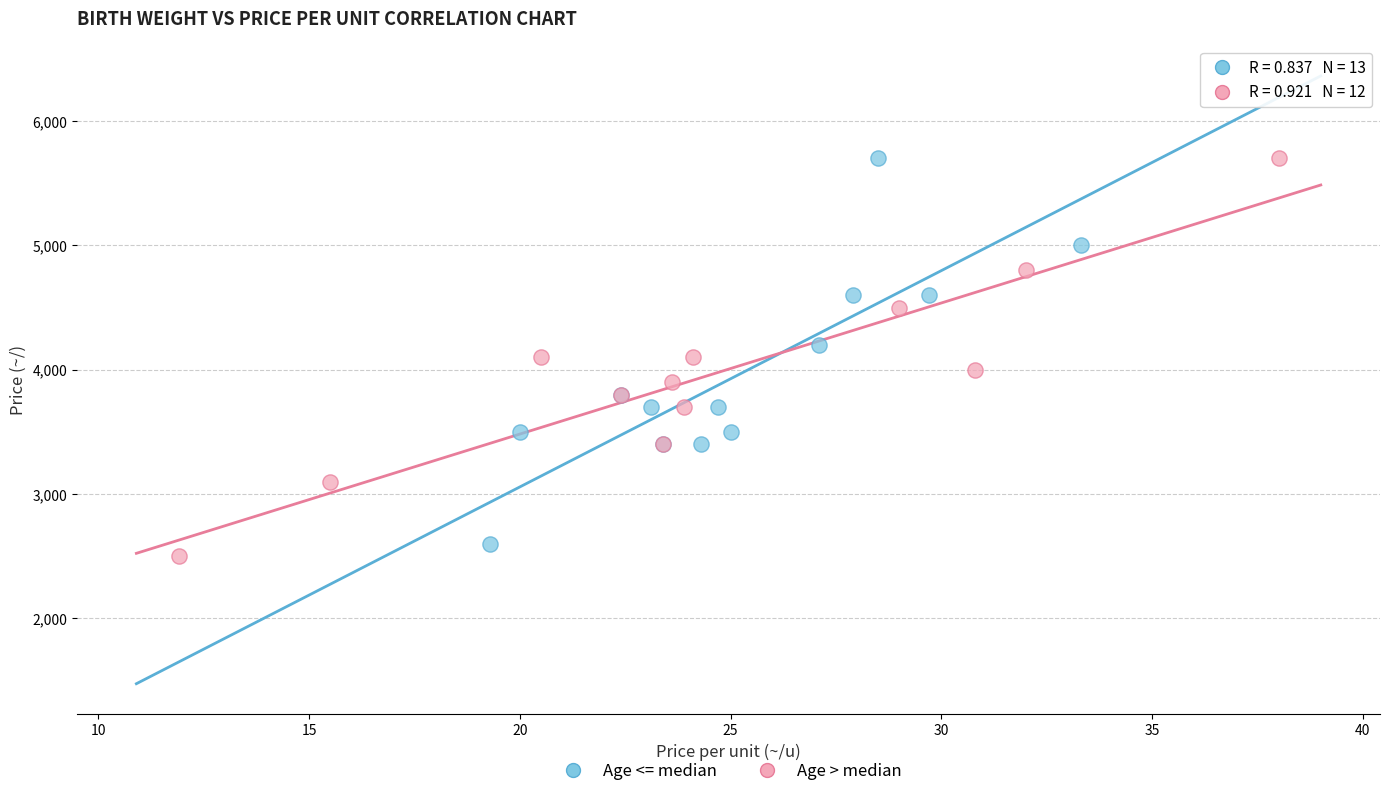

What are all the series names shown in the legend?

Age <= median, Age > median